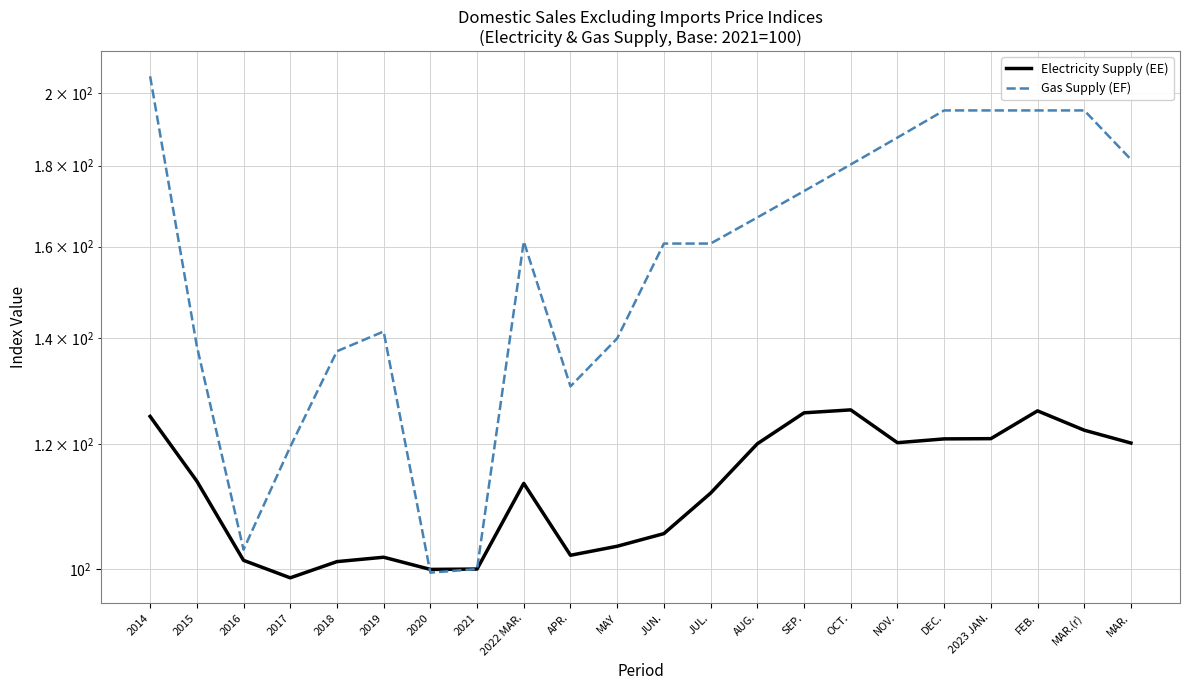

What is the difference between the second highest and minimum values in the Gas Supply (EF) series?

95.6